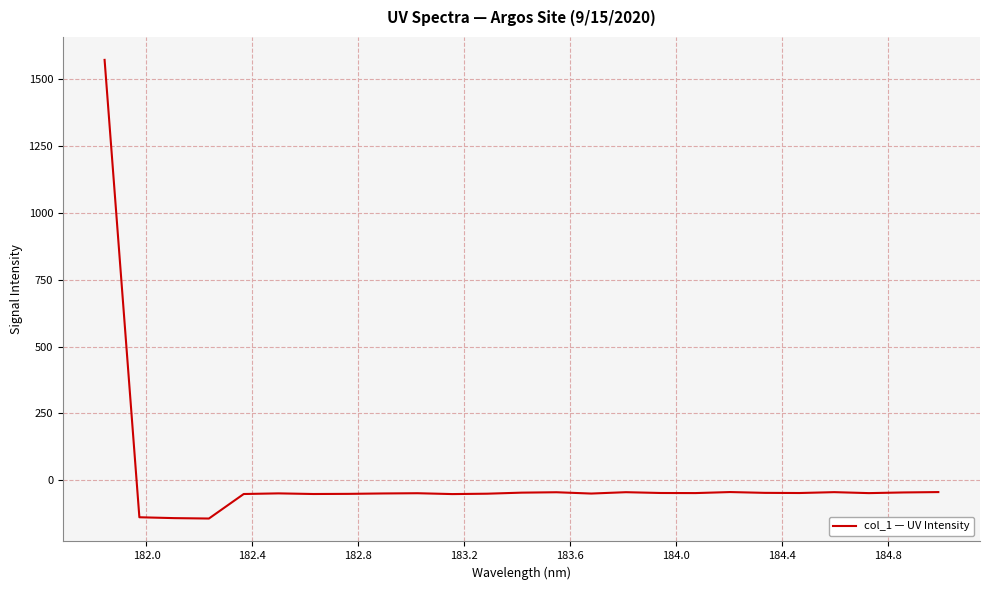

What is the difference between the maximum and minimum values?

1715.3